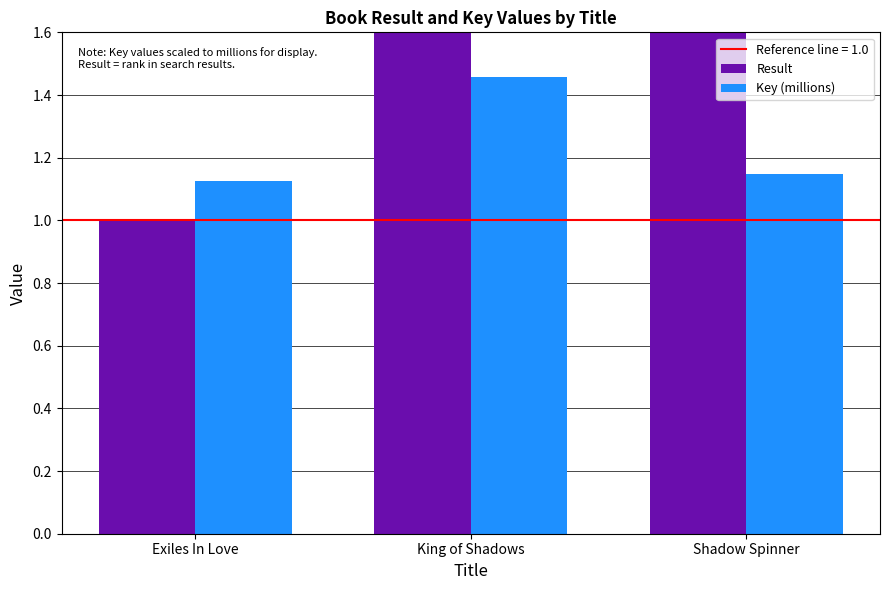

At which label is Key (millions) closest to 1?

Exiles In Love